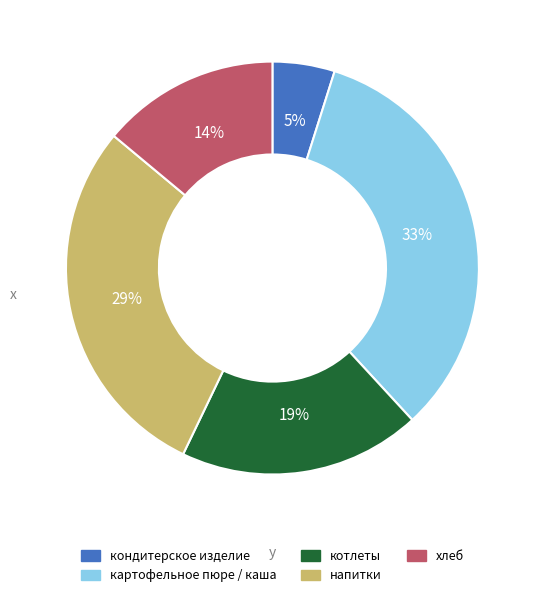

Between котлеты and кондитерское изделие, which is larger?

котлеты